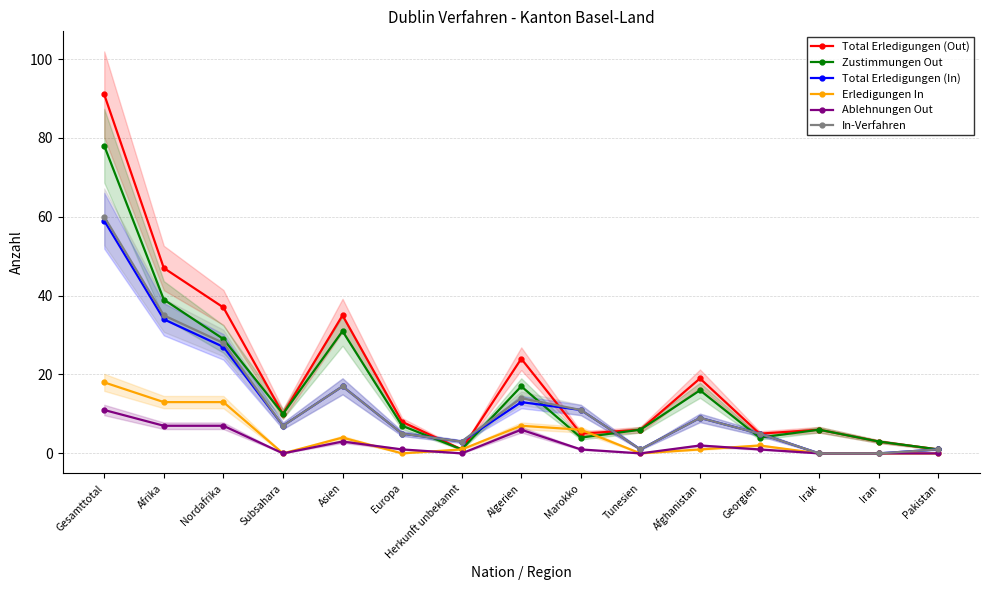

What are all the series names shown in the legend?

Total Erledigungen (Out), Zustimmungen Out, Total Erledigungen (In), Erledigungen In, Ablehnungen Out, In-Verfahren